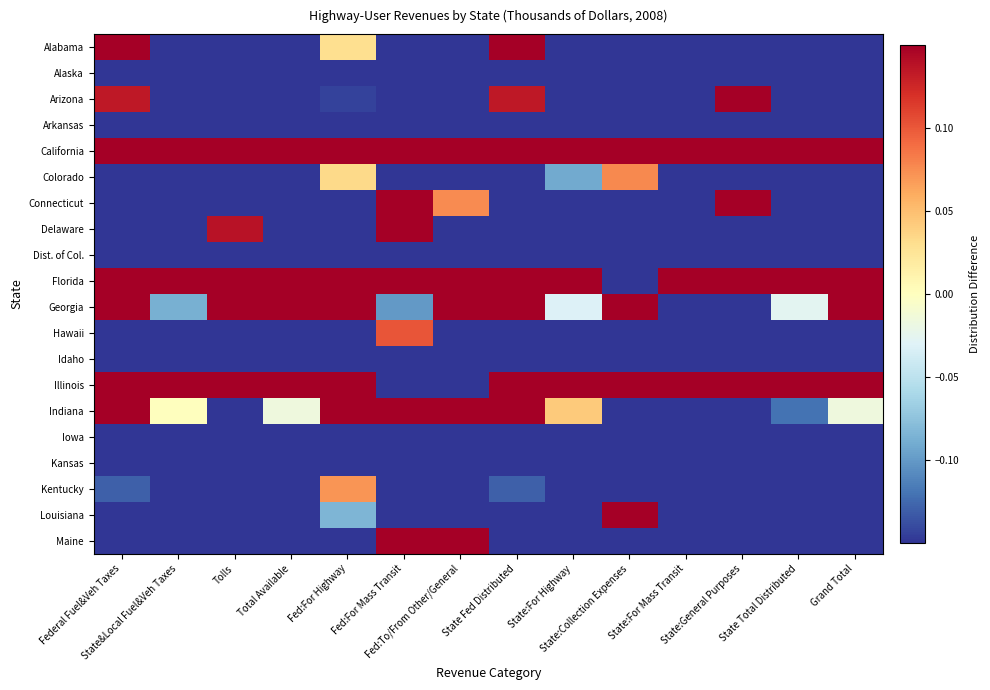

Reading left to right, extract all data points from this chart.

Alabama: Federal Fuel&Veh Taxes=0.1	State&Local Fuel&Veh Taxes=-0.1	Tolls=-0.1	Total Available=-0.1	Fed:For Highway=0.0	Fed:For Mass Transit=-0.1	Fed:To/From Other/General=-0.1	State Fed Distributed=0.1	State:For Highway=-0.1	State:Collection Expenses=-0.1	State:For Mass Transit=-0.1	State:General Purposes=-0.1	State Total Distributed=-0.1	Grand Total=-0.1
Alaska: Federal Fuel&Veh Taxes=-0.1	State&Local Fuel&Veh Taxes=-0.1	Tolls=-0.1	Total Available=-0.1	Fed:For Highway=-0.1	Fed:For Mass Transit=-0.1	Fed:To/From Other/General=-0.1	State Fed Distributed=-0.1	State:For Highway=-0.1	State:Collection Expenses=-0.1	State:For Mass Transit=-0.1	State:General Purposes=-0.1	State Total Distributed=-0.1	Grand Total=-0.1
Arizona: Federal Fuel&Veh Taxes=0.1	State&Local Fuel&Veh Taxes=-0.1	Tolls=-0.1	Total Available=-0.1	Fed:For Highway=-0.1	Fed:For Mass Transit=-0.1	Fed:To/From Other/General=-0.1	State Fed Distributed=0.1	State:For Highway=-0.1	State:Collection Expenses=-0.1	State:For Mass Transit=-0.1	State:General Purposes=0.1	State Total Distributed=-0.1	Grand Total=-0.1
Arkansas: Federal Fuel&Veh Taxes=-0.1	State&Local Fuel&Veh Taxes=-0.1	Tolls=-0.1	Total Available=-0.1	Fed:For Highway=-0.1	Fed:For Mass Transit=-0.1	Fed:To/From Other/General=-0.1	State Fed Distributed=-0.1	State:For Highway=-0.1	State:Collection Expenses=-0.1	State:For Mass Transit=-0.1	State:General Purposes=-0.1	State Total Distributed=-0.1	Grand Total=-0.1
California: Federal Fuel&Veh Taxes=0.1	State&Local Fuel&Veh Taxes=0.1	Tolls=0.1	Total Available=0.1	Fed:For Highway=0.1	Fed:For Mass Transit=0.1	Fed:To/From Other/General=0.1	State Fed Distributed=0.1	State:For Highway=0.1	State:Collection Expenses=0.1	State:For Mass Transit=0.1	State:General Purposes=0.1	State Total Distributed=0.1	Grand Total=0.1
Colorado: Federal Fuel&Veh Taxes=-0.1	State&Local Fuel&Veh Taxes=-0.1	Tolls=-0.1	Total Available=-0.1	Fed:For Highway=0.0	Fed:For Mass Transit=-0.1	Fed:To/From Other/General=-0.1	State Fed Distributed=-0.1	State:For Highway=-0.1	State:Collection Expenses=0.1	State:For Mass Transit=-0.1	State:General Purposes=-0.1	State Total Distributed=-0.1	Grand Total=-0.1
Connecticut: Federal Fuel&Veh Taxes=-0.1	State&Local Fuel&Veh Taxes=-0.1	Tolls=-0.1	Total Available=-0.1	Fed:For Highway=-0.1	Fed:For Mass Transit=0.1	Fed:To/From Other/General=0.1	State Fed Distributed=-0.1	State:For Highway=-0.1	State:Collection Expenses=-0.1	State:For Mass Transit=-0.1	State:General Purposes=0.1	State Total Distributed=-0.1	Grand Total=-0.1
Delaware: Federal Fuel&Veh Taxes=-0.1	State&Local Fuel&Veh Taxes=-0.1	Tolls=0.1	Total Available=-0.1	Fed:For Highway=-0.1	Fed:For Mass Transit=0.1	Fed:To/From Other/General=-0.1	State Fed Distributed=-0.1	State:For Highway=-0.1	State:Collection Expenses=-0.1	State:For Mass Transit=-0.1	State:General Purposes=-0.1	State Total Distributed=-0.1	Grand Total=-0.1
Dist. of Col.: Federal Fuel&Veh Taxes=-0.1	State&Local Fuel&Veh Taxes=-0.1	Tolls=-0.1	Total Available=-0.1	Fed:For Highway=-0.1	Fed:For Mass Transit=-0.1	Fed:To/From Other/General=-0.1	State Fed Distributed=-0.1	State:For Highway=-0.1	State:Collection Expenses=-0.1	State:For Mass Transit=-0.1	State:General Purposes=-0.1	State Total Distributed=-0.1	Grand Total=-0.1
Florida: Federal Fuel&Veh Taxes=0.1	State&Local Fuel&Veh Taxes=0.1	Tolls=0.1	Total Available=0.1	Fed:For Highway=0.1	Fed:For Mass Transit=0.1	Fed:To/From Other/General=0.1	State Fed Distributed=0.1	State:For Highway=0.1	State:Collection Expenses=-0.1	State:For Mass Transit=0.1	State:General Purposes=0.1	State Total Distributed=0.1	Grand Total=0.1
Georgia: Federal Fuel&Veh Taxes=0.1	State&Local Fuel&Veh Taxes=-0.1	Tolls=0.1	Total Available=0.1	Fed:For Highway=0.1	Fed:For Mass Transit=-0.1	Fed:To/From Other/General=0.1	State Fed Distributed=0.1	State:For Highway=-0.0	State:Collection Expenses=0.1	State:For Mass Transit=-0.1	State:General Purposes=-0.1	State Total Distributed=-0.0	Grand Total=0.1
Hawaii: Federal Fuel&Veh Taxes=-0.1	State&Local Fuel&Veh Taxes=-0.1	Tolls=-0.1	Total Available=-0.1	Fed:For Highway=-0.1	Fed:For Mass Transit=0.1	Fed:To/From Other/General=-0.1	State Fed Distributed=-0.1	State:For Highway=-0.1	State:Collection Expenses=-0.1	State:For Mass Transit=-0.1	State:General Purposes=-0.1	State Total Distributed=-0.1	Grand Total=-0.1
Idaho: Federal Fuel&Veh Taxes=-0.1	State&Local Fuel&Veh Taxes=-0.1	Tolls=-0.1	Total Available=-0.1	Fed:For Highway=-0.1	Fed:For Mass Transit=-0.1	Fed:To/From Other/General=-0.1	State Fed Distributed=-0.1	State:For Highway=-0.1	State:Collection Expenses=-0.1	State:For Mass Transit=-0.1	State:General Purposes=-0.1	State Total Distributed=-0.1	Grand Total=-0.1
Illinois: Federal Fuel&Veh Taxes=0.1	State&Local Fuel&Veh Taxes=0.1	Tolls=0.1	Total Available=0.1	Fed:For Highway=0.1	Fed:For Mass Transit=-0.1	Fed:To/From Other/General=-0.1	State Fed Distributed=0.1	State:For Highway=0.1	State:Collection Expenses=0.1	State:For Mass Transit=0.1	State:General Purposes=0.1	State Total Distributed=0.1	Grand Total=0.1
Indiana: Federal Fuel&Veh Taxes=0.1	State&Local Fuel&Veh Taxes=0.0	Tolls=-0.1	Total Available=-0.0	Fed:For Highway=0.1	Fed:For Mass Transit=0.1	Fed:To/From Other/General=0.1	State Fed Distributed=0.1	State:For Highway=0.0	State:Collection Expenses=-0.1	State:For Mass Transit=-0.1	State:General Purposes=-0.1	State Total Distributed=-0.1	Grand Total=-0.0
Iowa: Federal Fuel&Veh Taxes=-0.1	State&Local Fuel&Veh Taxes=-0.1	Tolls=-0.1	Total Available=-0.1	Fed:For Highway=-0.1	Fed:For Mass Transit=-0.1	Fed:To/From Other/General=-0.1	State Fed Distributed=-0.1	State:For Highway=-0.1	State:Collection Expenses=-0.1	State:For Mass Transit=-0.1	State:General Purposes=-0.1	State Total Distributed=-0.1	Grand Total=-0.1
Kansas: Federal Fuel&Veh Taxes=-0.1	State&Local Fuel&Veh Taxes=-0.1	Tolls=-0.1	Total Available=-0.1	Fed:For Highway=-0.1	Fed:For Mass Transit=-0.1	Fed:To/From Other/General=-0.1	State Fed Distributed=-0.1	State:For Highway=-0.1	State:Collection Expenses=-0.1	State:For Mass Transit=-0.1	State:General Purposes=-0.1	State Total Distributed=-0.1	Grand Total=-0.1
Kentucky: Federal Fuel&Veh Taxes=-0.1	State&Local Fuel&Veh Taxes=-0.1	Tolls=-0.1	Total Available=-0.1	Fed:For Highway=0.1	Fed:For Mass Transit=-0.1	Fed:To/From Other/General=-0.1	State Fed Distributed=-0.1	State:For Highway=-0.1	State:Collection Expenses=-0.1	State:For Mass Transit=-0.1	State:General Purposes=-0.1	State Total Distributed=-0.1	Grand Total=-0.1
Louisiana: Federal Fuel&Veh Taxes=-0.1	State&Local Fuel&Veh Taxes=-0.1	Tolls=-0.1	Total Available=-0.1	Fed:For Highway=-0.1	Fed:For Mass Transit=-0.1	Fed:To/From Other/General=-0.1	State Fed Distributed=-0.1	State:For Highway=-0.1	State:Collection Expenses=0.1	State:For Mass Transit=-0.1	State:General Purposes=-0.1	State Total Distributed=-0.1	Grand Total=-0.1
Maine: Federal Fuel&Veh Taxes=-0.1	State&Local Fuel&Veh Taxes=-0.1	Tolls=-0.1	Total Available=-0.1	Fed:For Highway=-0.1	Fed:For Mass Transit=0.1	Fed:To/From Other/General=0.1	State Fed Distributed=-0.1	State:For Highway=-0.1	State:Collection Expenses=-0.1	State:For Mass Transit=-0.1	State:General Purposes=-0.1	State Total Distributed=-0.1	Grand Total=-0.1